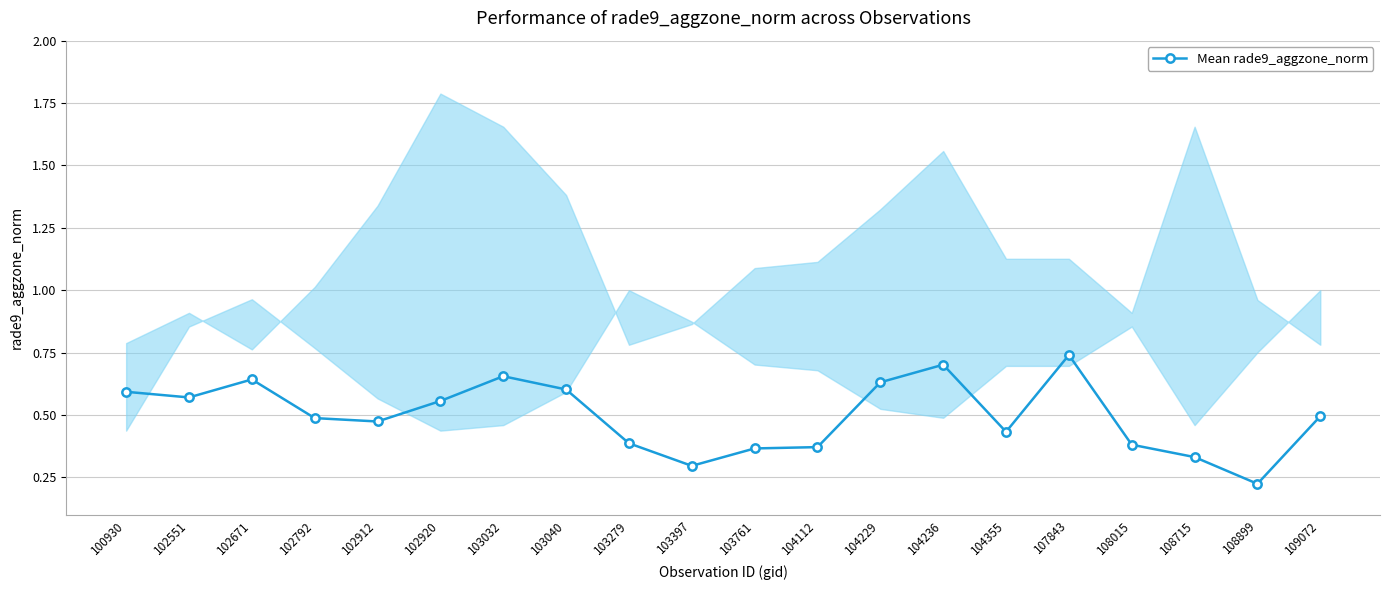

What is the maximum value shown in the chart?

0.7